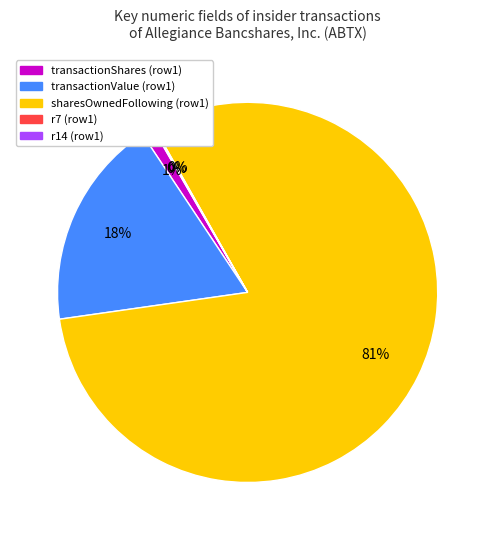

To the nearest percent, what is the combined percentage of transactionShares (row1) and sharesOwnedFollowing (row1)?

82%